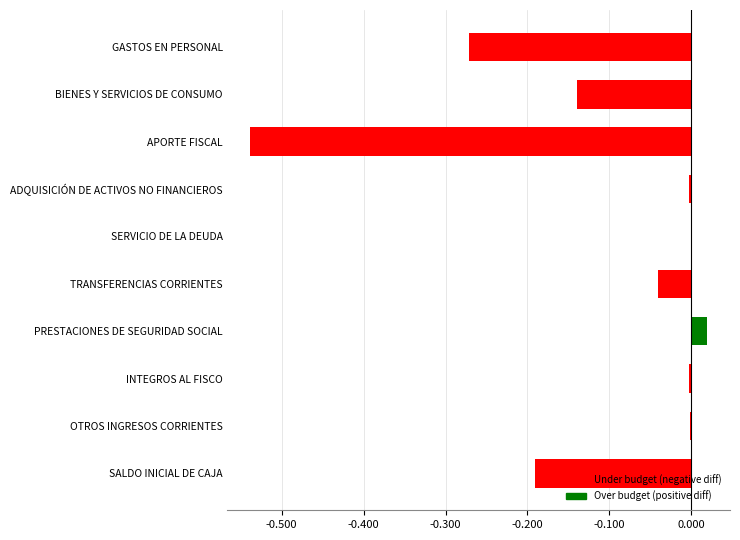

What is the sum of all values?

-1.2